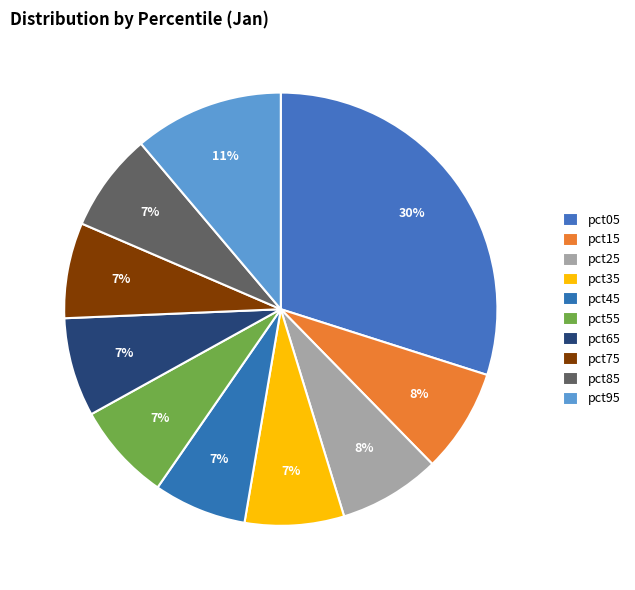

Which has a higher value, pct45 or pct25?

pct25